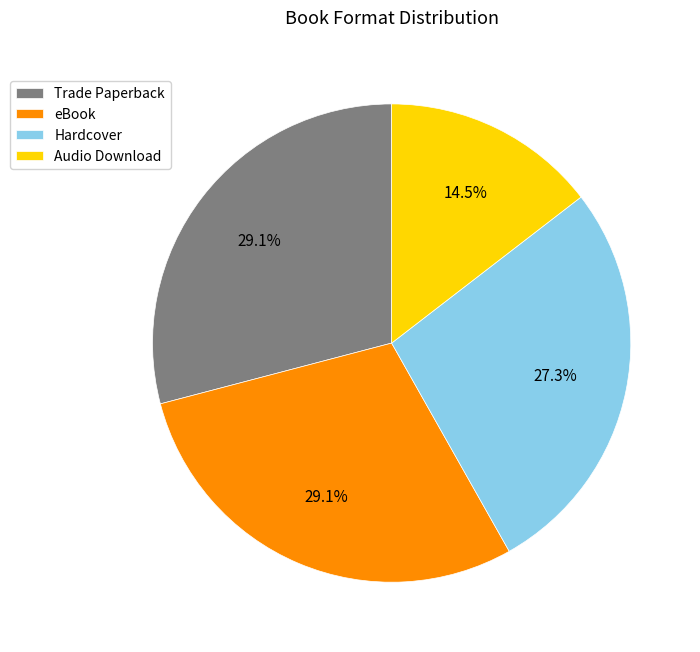

What is the smallest slice in the pie chart?

Audio Download